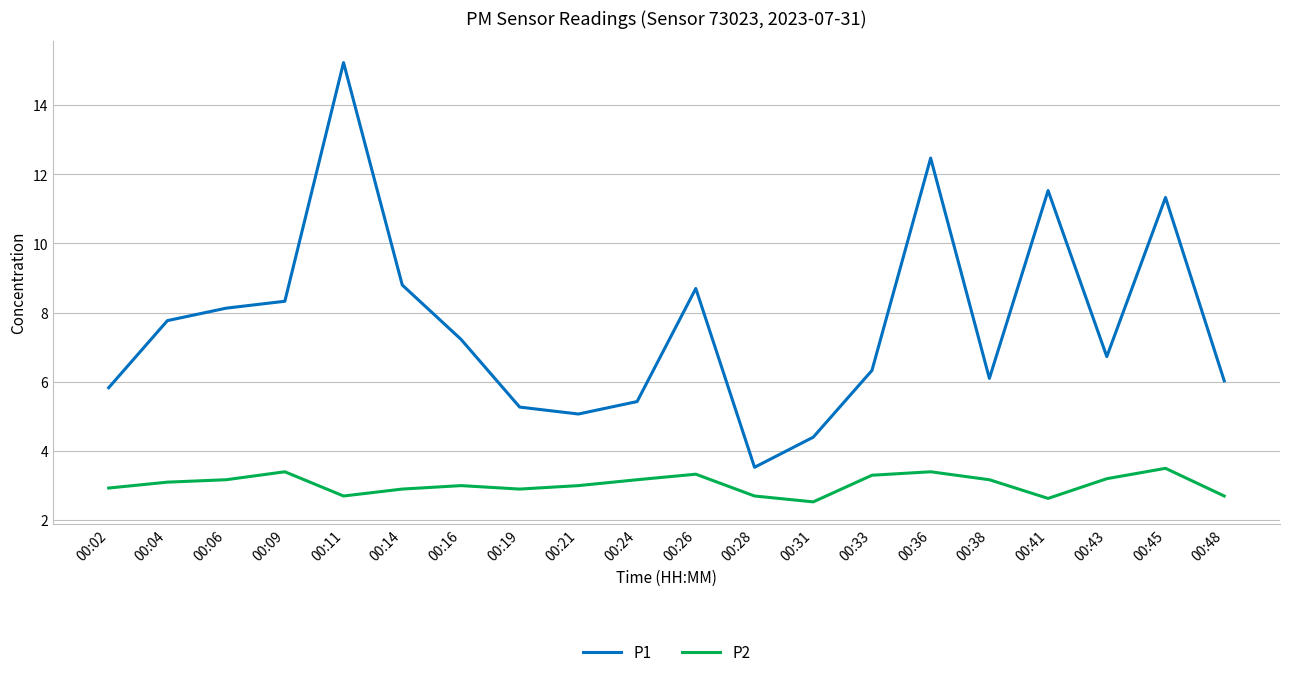

At which label does P1 first exceed 7?

00:04